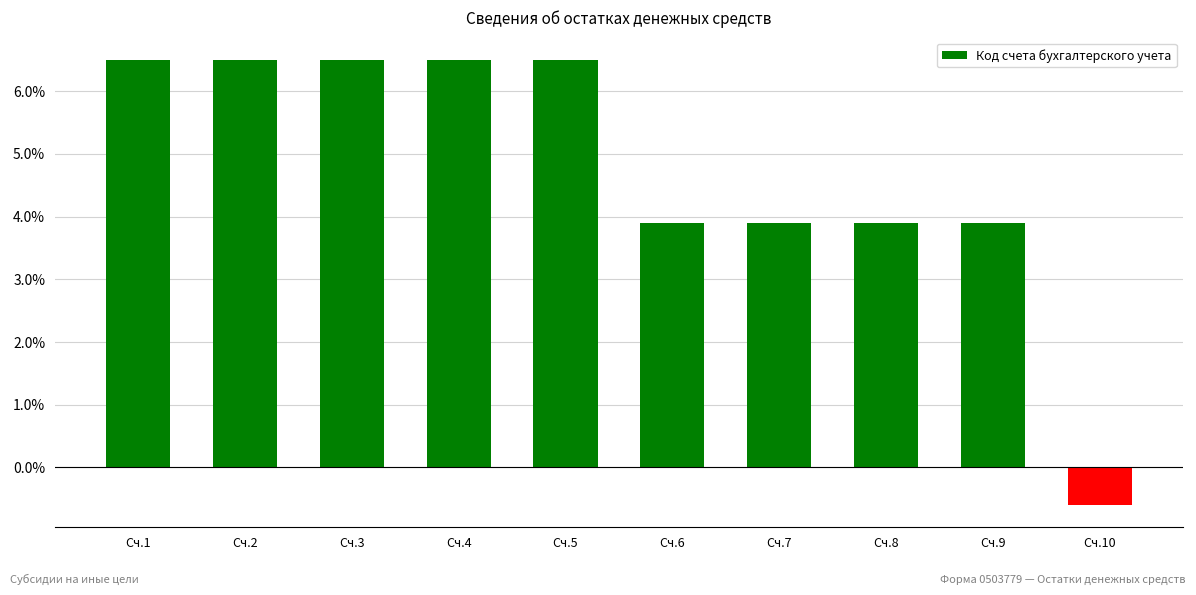

At which category does the chart reach its minimum across all series?

Сч.10